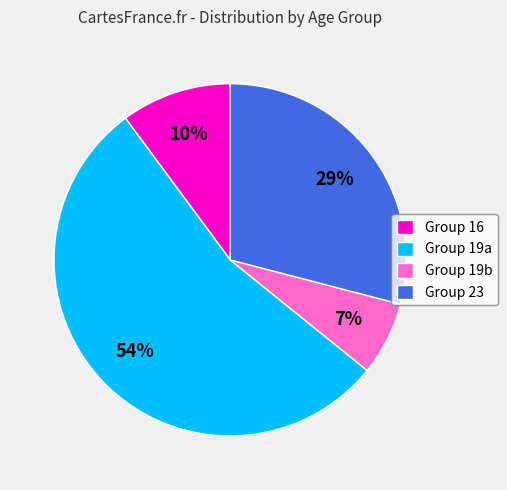

Rank the categories by value from lowest to highest.

Group 19b, Group 16, Group 23, Group 19a